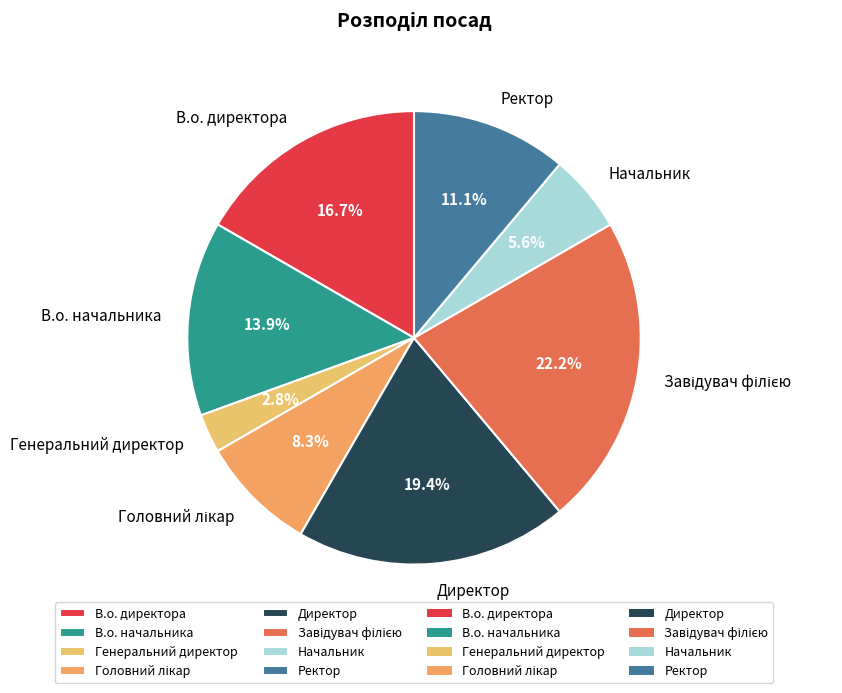

Is Начальник the majority of the pie?

No